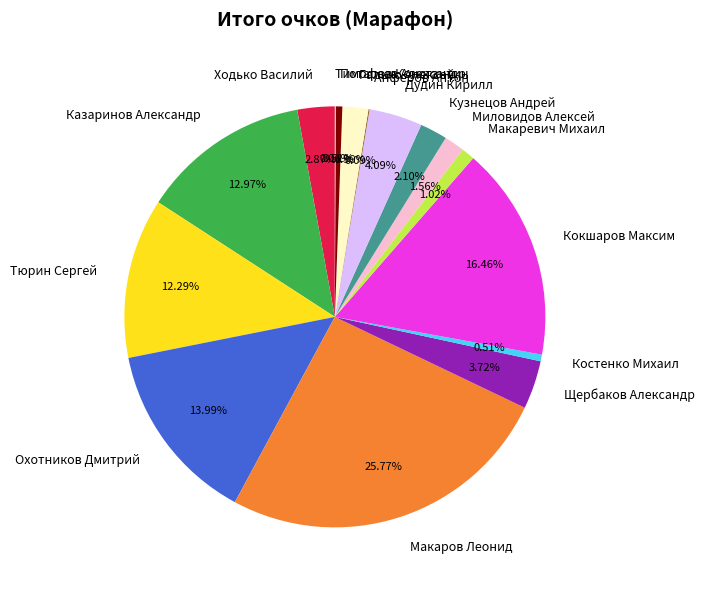

To the nearest percent, what portion does Костенко Михаил represent?

1%